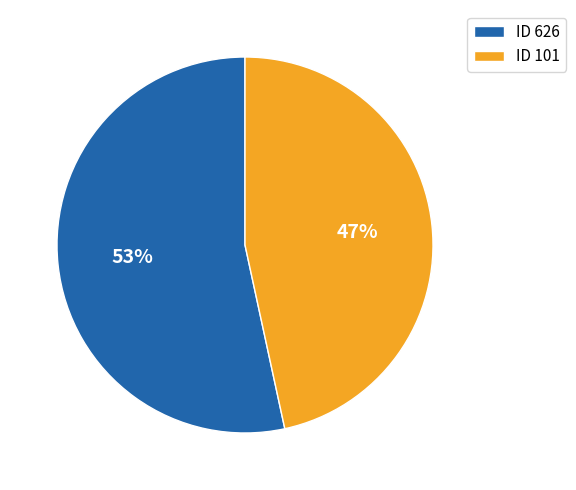

To the nearest percent, what percentage of the pie is ID 101?

47%